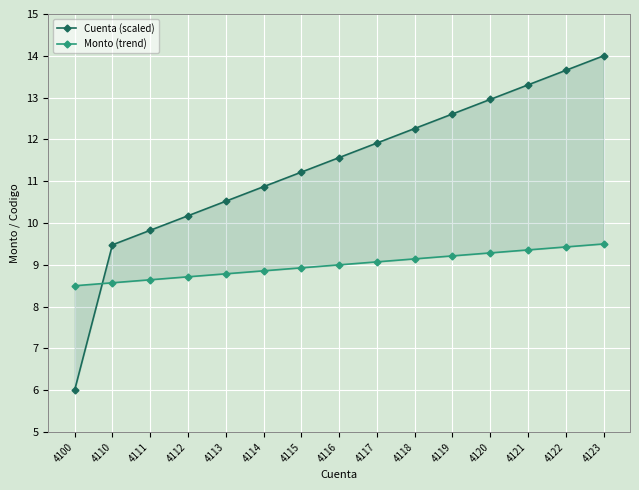

Is the value of Cuenta (scaled) at 4100 greater than the value of Monto (trend) at 4123?

No